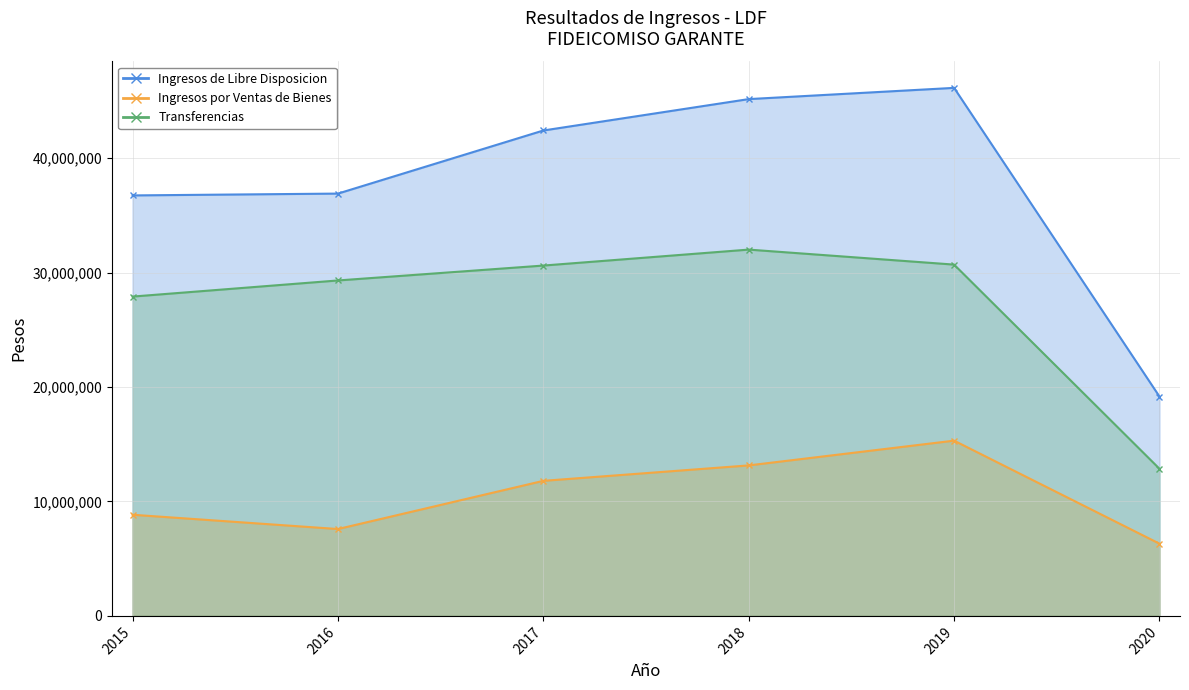

True or false: Ingresos por Ventas de Bienes and Ingresos de Libre Disposicion intersect in this chart.

False